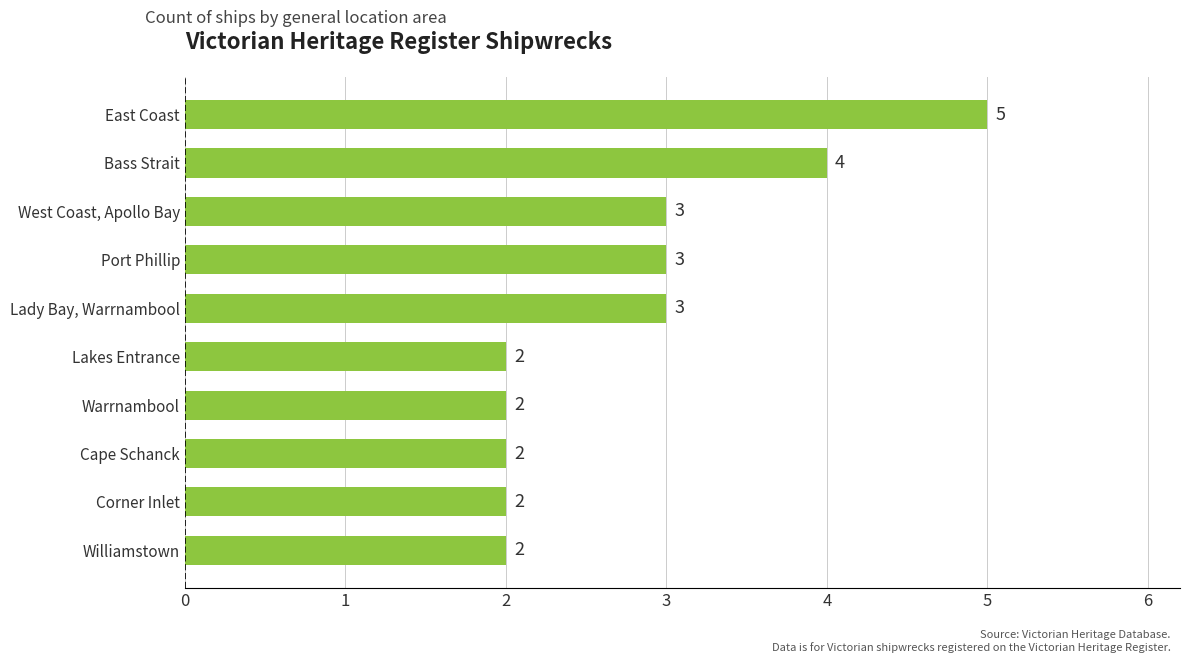

Is it true that the value at Williamstown is 1?

False